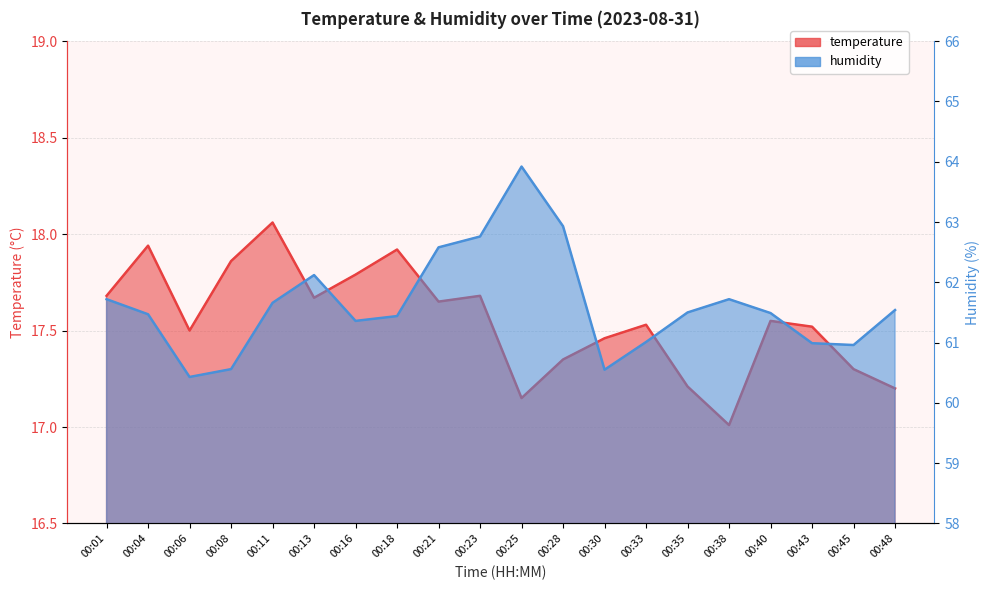

True or false: temperature and humidity intersect in this chart.

False